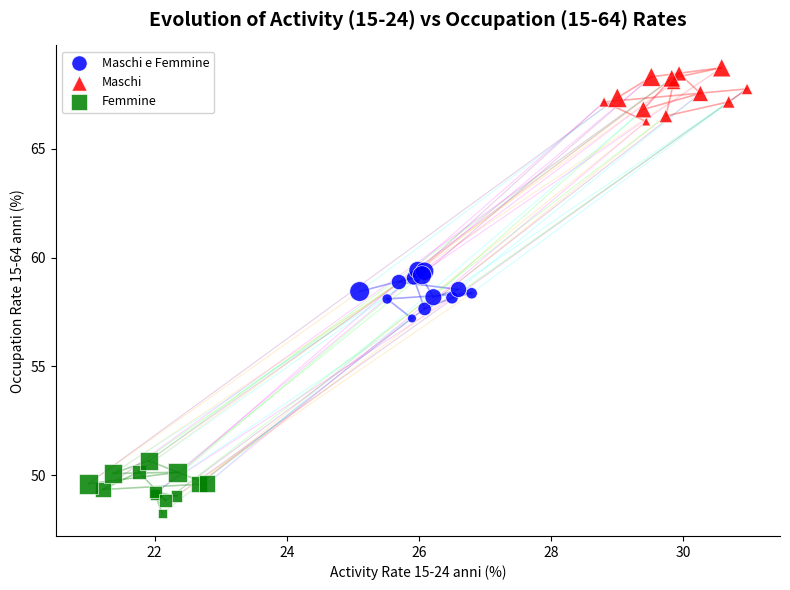

Which series contains the lowest Y value?

Femmine